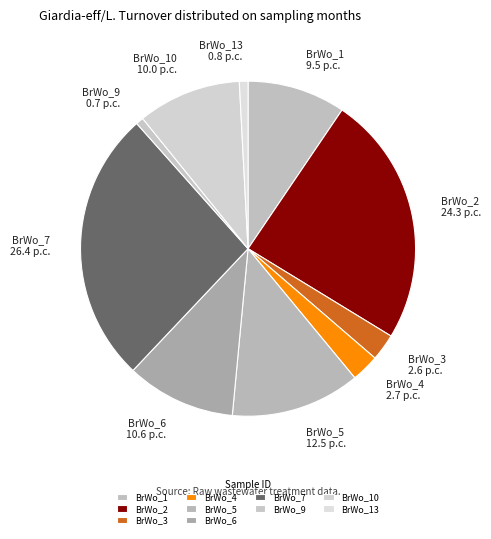

What is the ratio of the value at BrWo_1 to the value at BrWo_3?

3.7